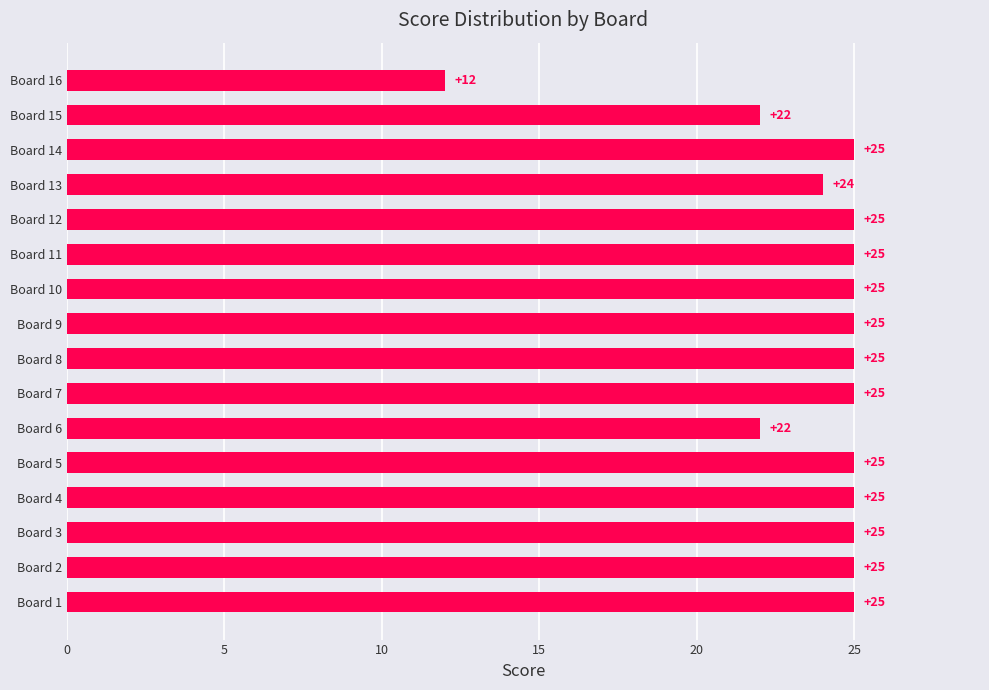

Is it true that the value at Board 7 is 35?

False